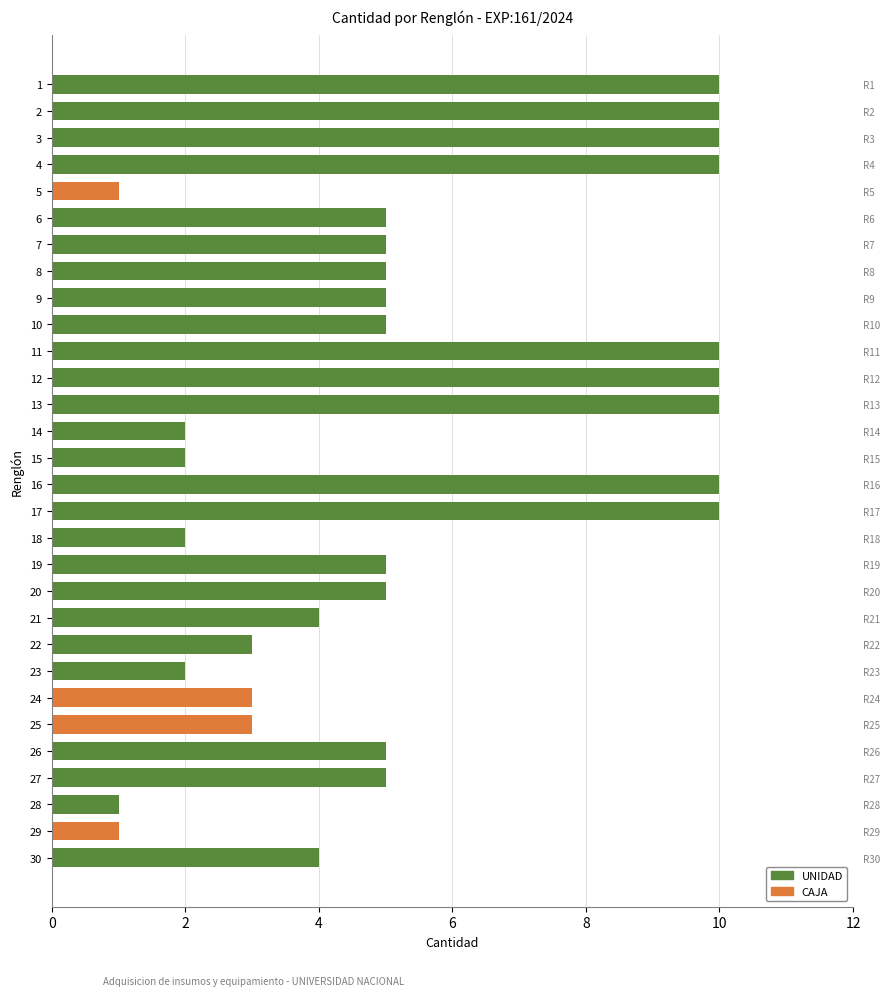

Reading right to left, transcribe all the data shown in this chart.

4	1	1	5	5	3	3	2	3	4	5	5	2	10	10	2	2	10	10	10	5	5	5	5	5	1	10	10	10	10